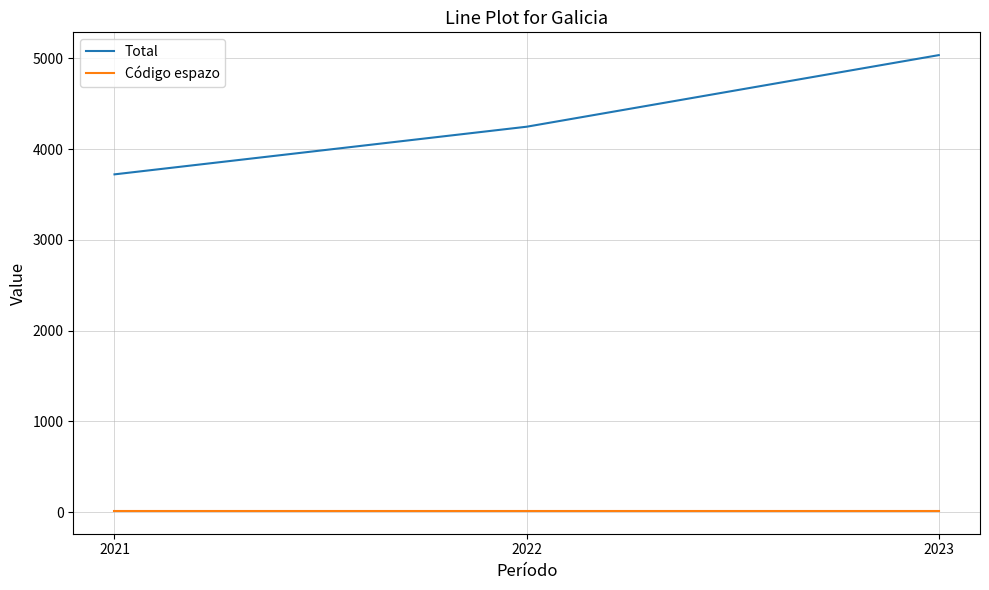

What is the minimum value shown in the chart?

12